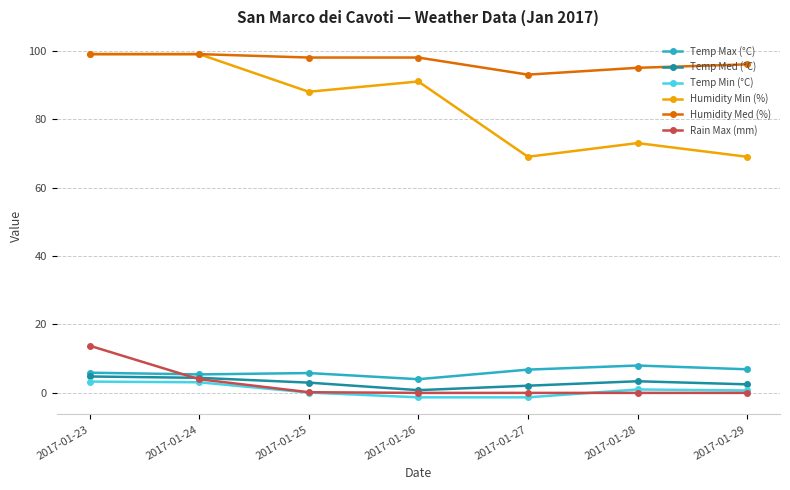

What is the lowest value of the Humidity Min (%) series?

69.0